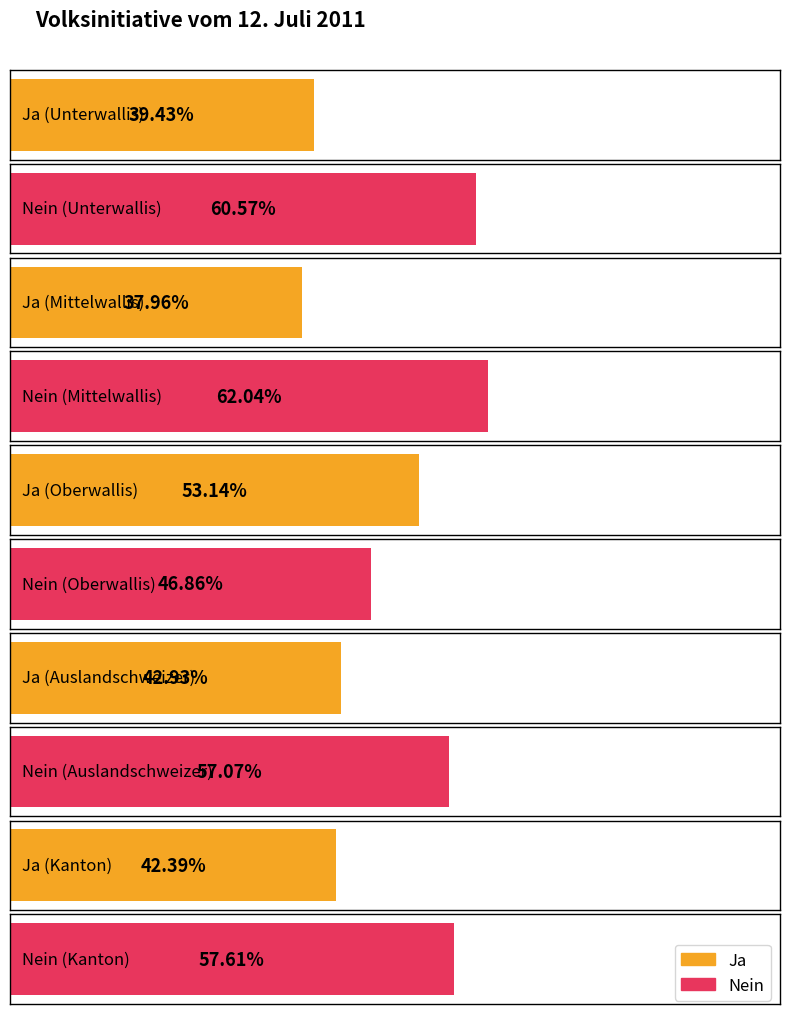

What is the label of the 3rd bar from the left?

Oberwallis